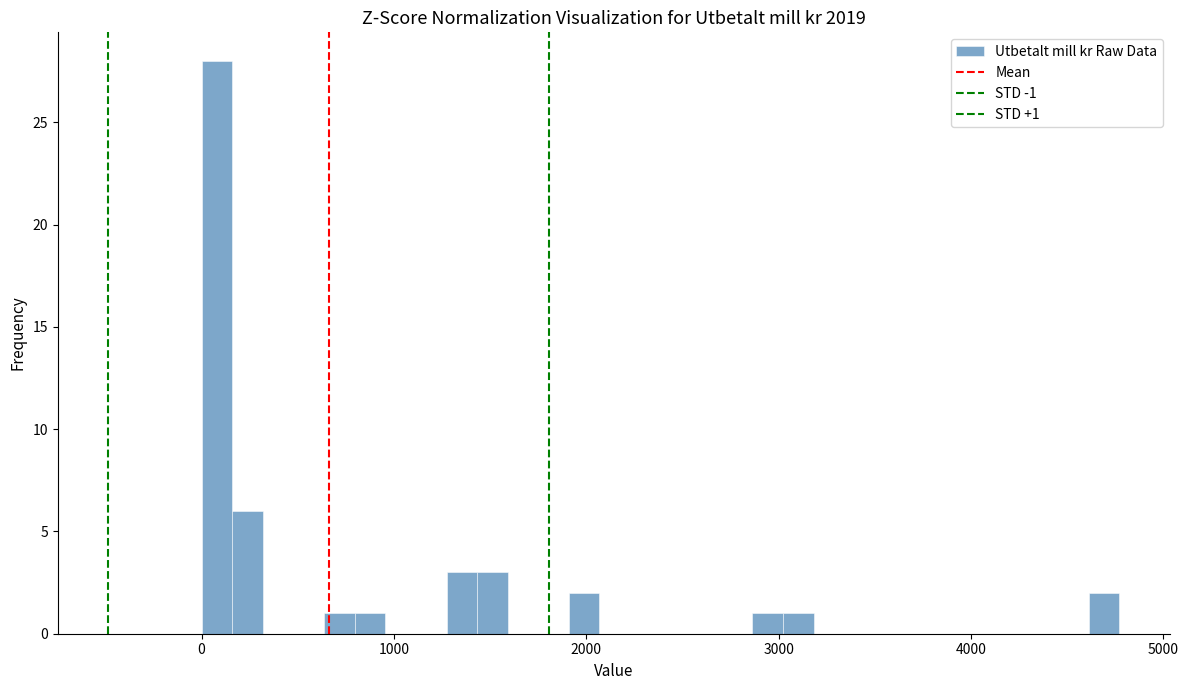

Around what value on the x-axis is the tallest bar? Give the approximate position of its centre, as read against the axis.

100